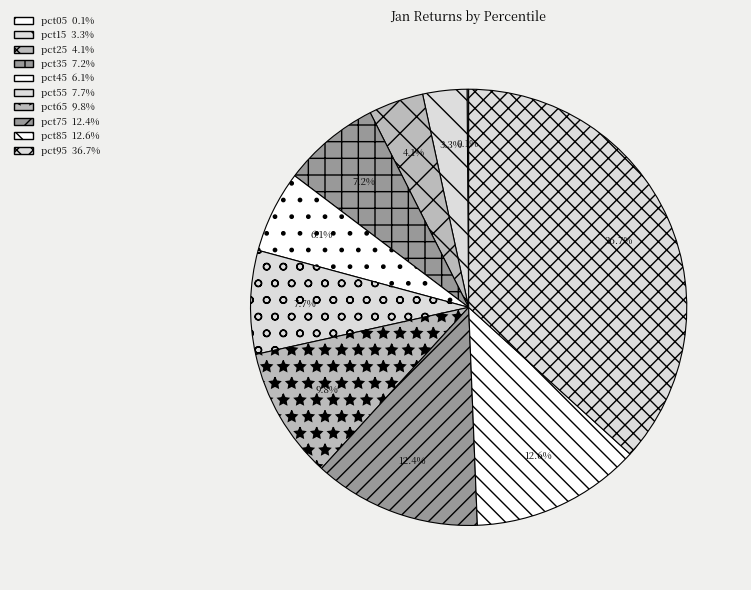

Does pct95 account for over 50% of the chart?

No